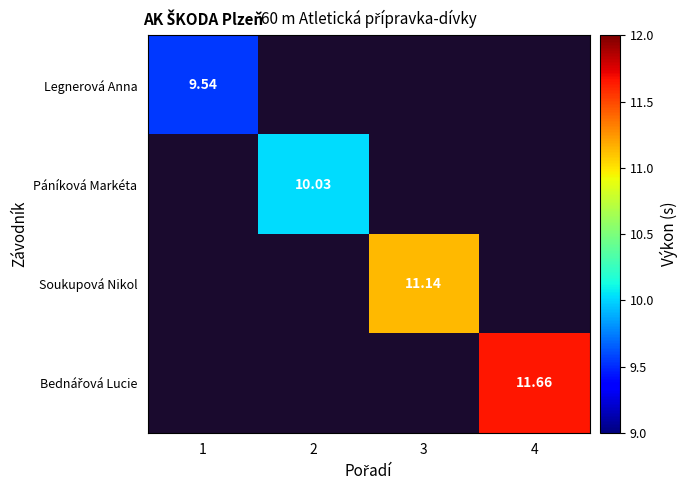

At 3, list the series in order from smallest to largest.

Legnerová Anna, Páníková Markéta, Soukupová Nikol, Bednářová Lucie